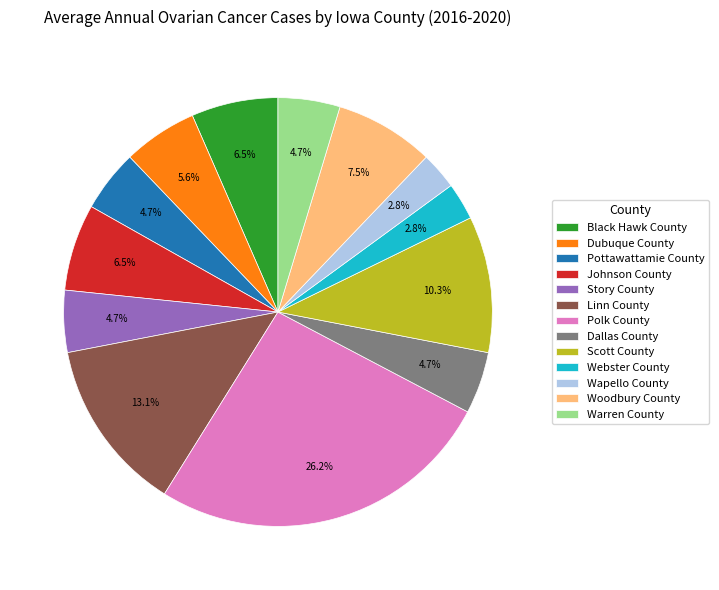

What percentage is the Webster County slice, to the nearest percent?

3%